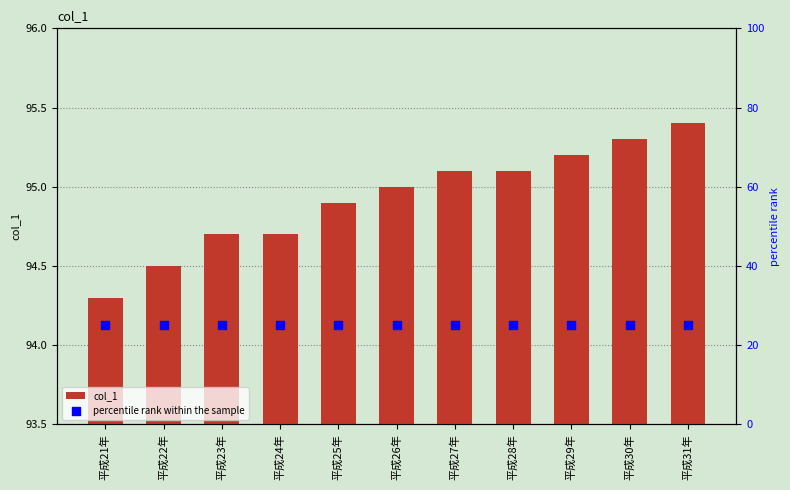

Which series reaches the minimum Y coordinate?

percentile rank within the sample